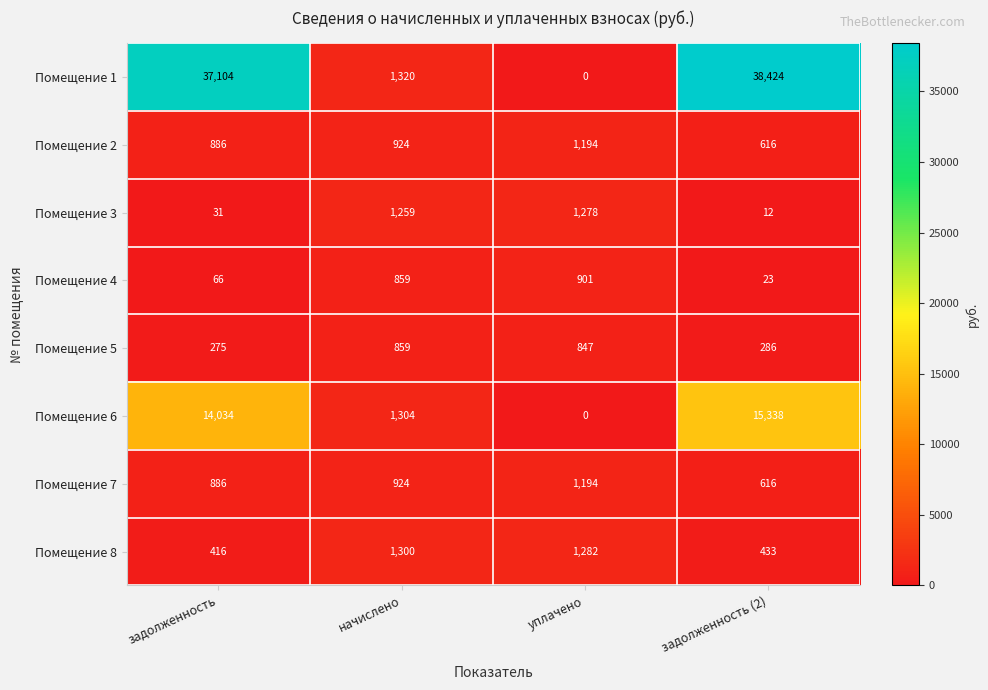

Which series has the largest range (max minus min)?

Помещение 1